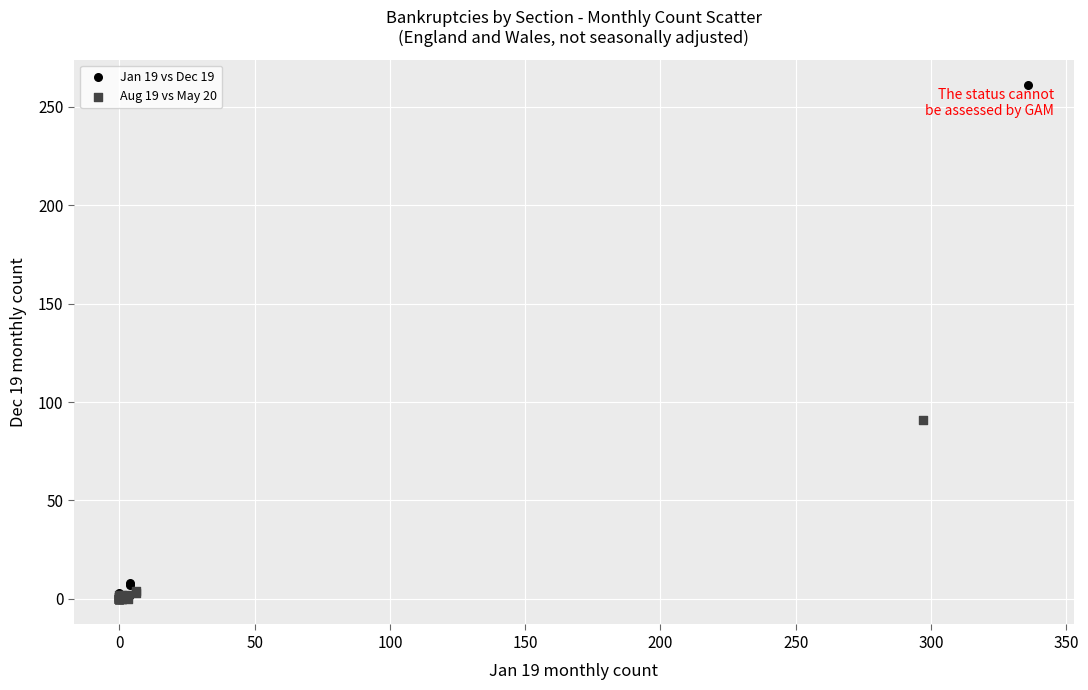

Which series has the largest Y range (max minus min)?

Jan 19 vs Dec 19